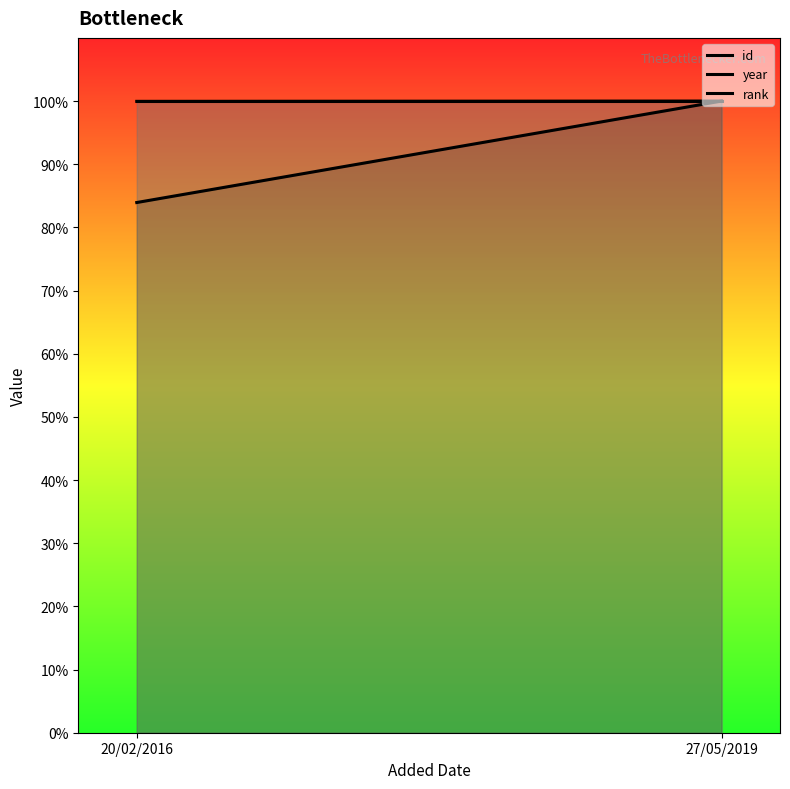

True or false: rank has a value of 100.0 at 27/05/2019.

True